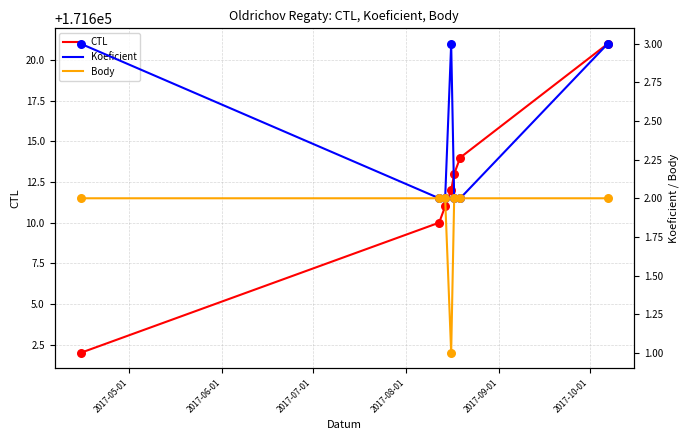

What are all the series names shown in the legend?

CTL, Koeficient, Body